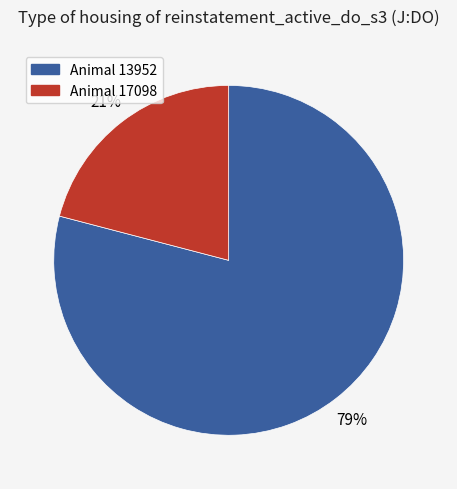

To the nearest percent, what is the difference between the largest and smallest slice percentages?

58%